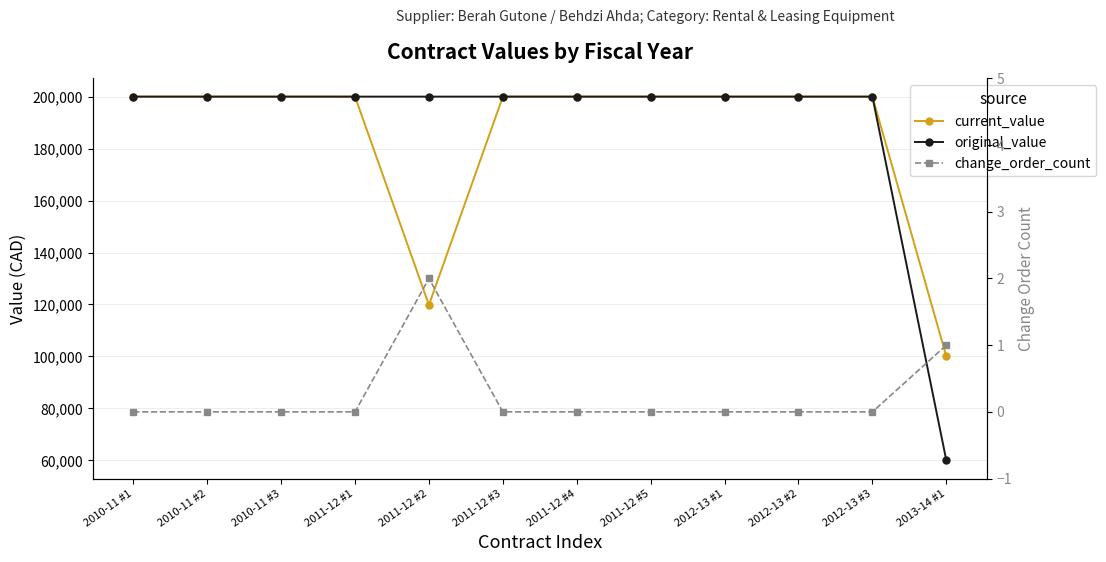

True or false: change_order_count and current_value intersect in this chart.

False